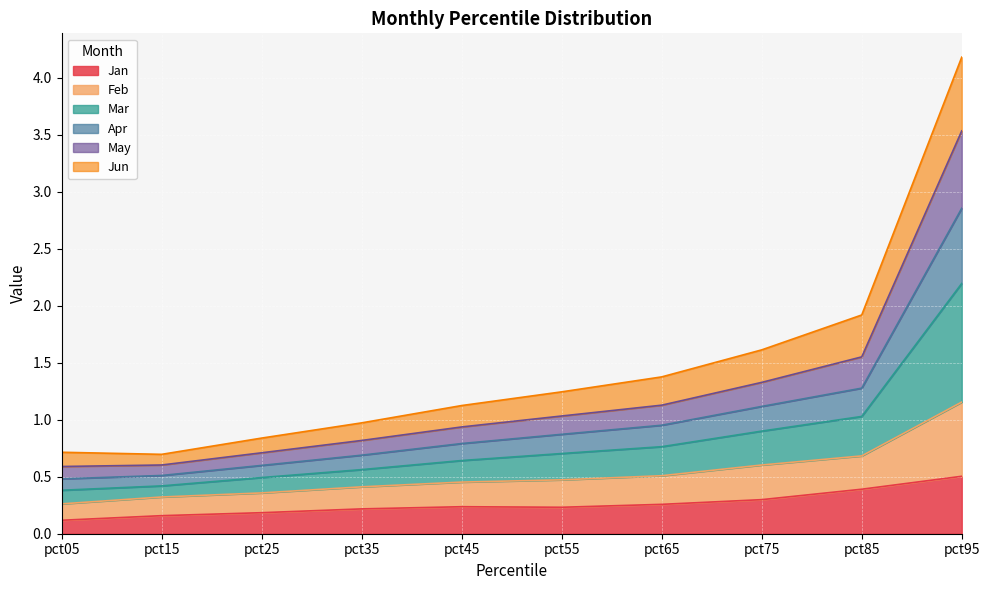

True or false: Feb has more than 1 interior local peaks.

False